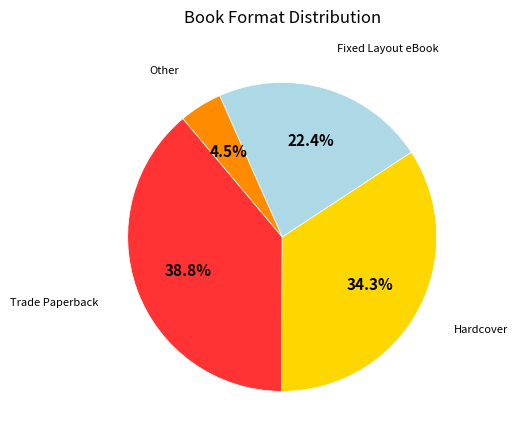

How many slices are in this pie chart?

4